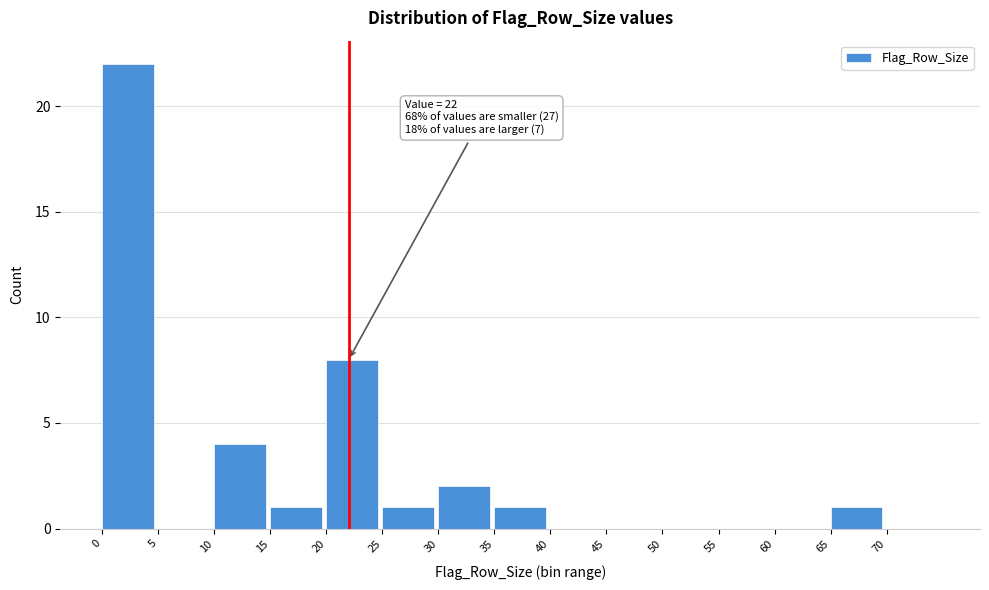

Over which range of the x-axis is the bar tallest?

0 to 5